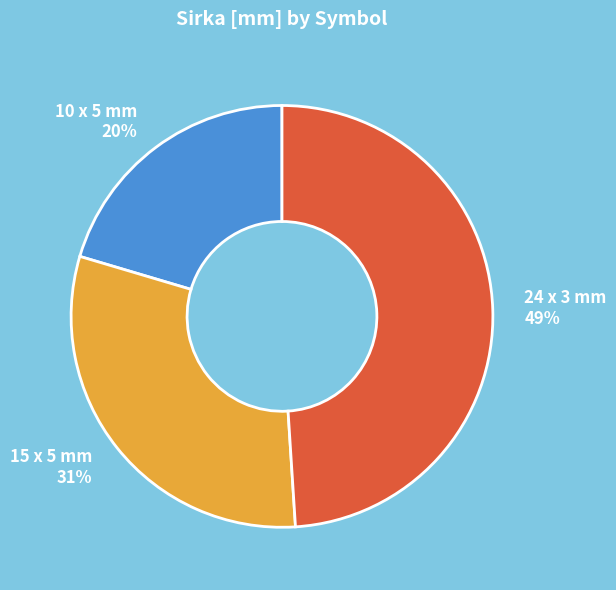

Which has a higher value, 24 x 3 mm or 10 x 5 mm?

24 x 3 mm